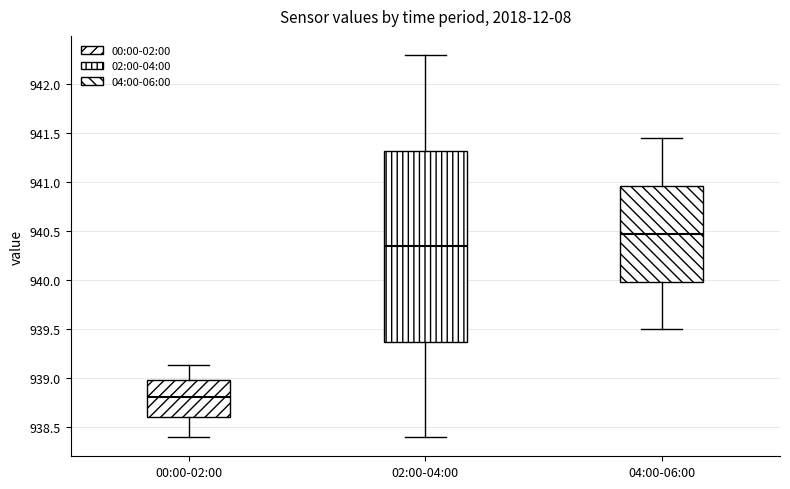

Reading left to right, read every box against the y-axis: the position of its median line, the range the box covers, and the ends of its whiskers. The values are not printed on the chart, so give them approximately, as read against the axis.

00:00-02:00: median 938.80, box 938.60 to 939.00, whiskers 938.40 to 939.15
02:00-04:00: median 940.35, box 939.40 to 941.35, whiskers 938.40 to 942.30
04:00-06:00: median 940.50, box 940.00 to 940.95, whiskers 939.50 to 941.45